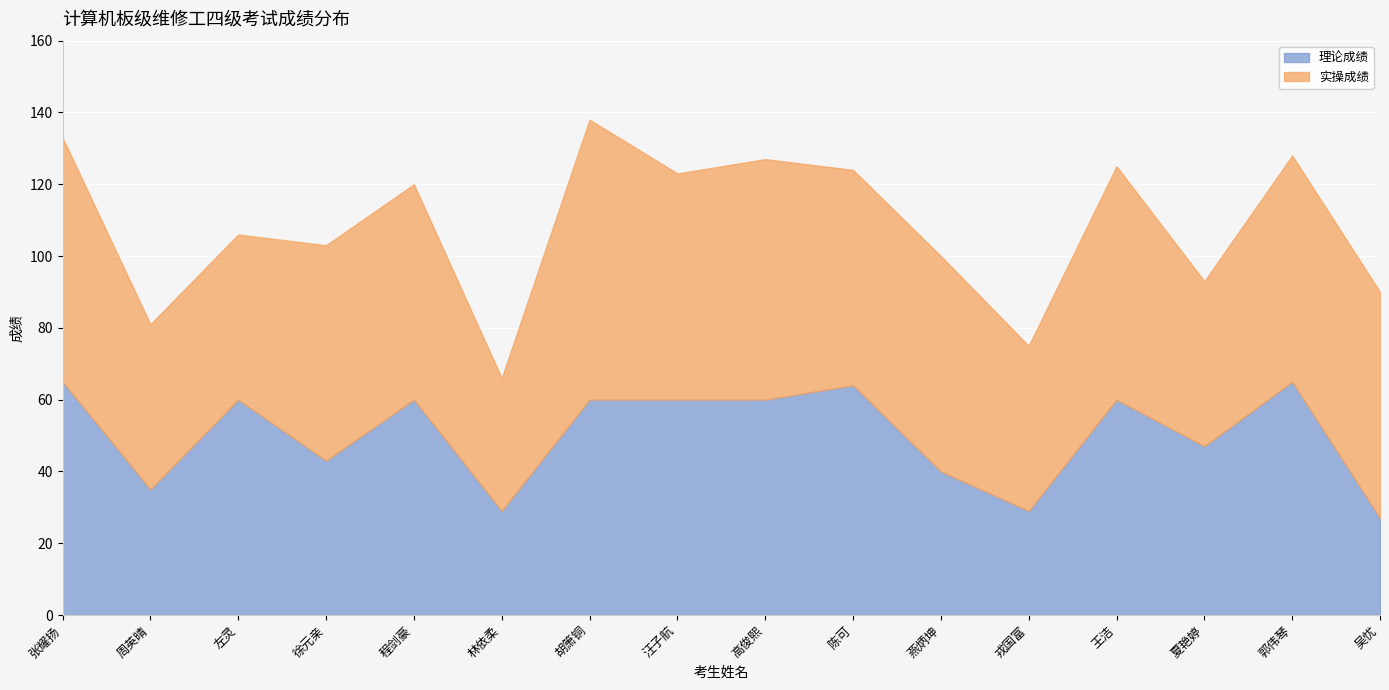

What is the difference between the maximum and minimum values in the 理论成绩 series?

38